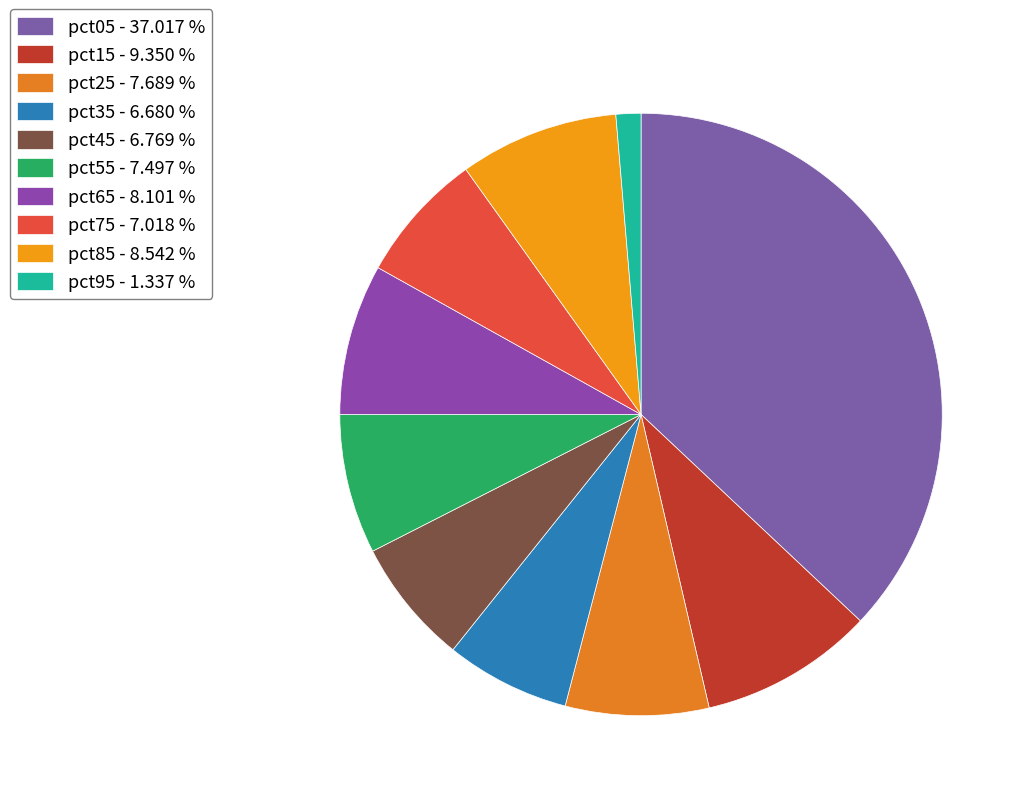

How many slices are in this pie chart?

10